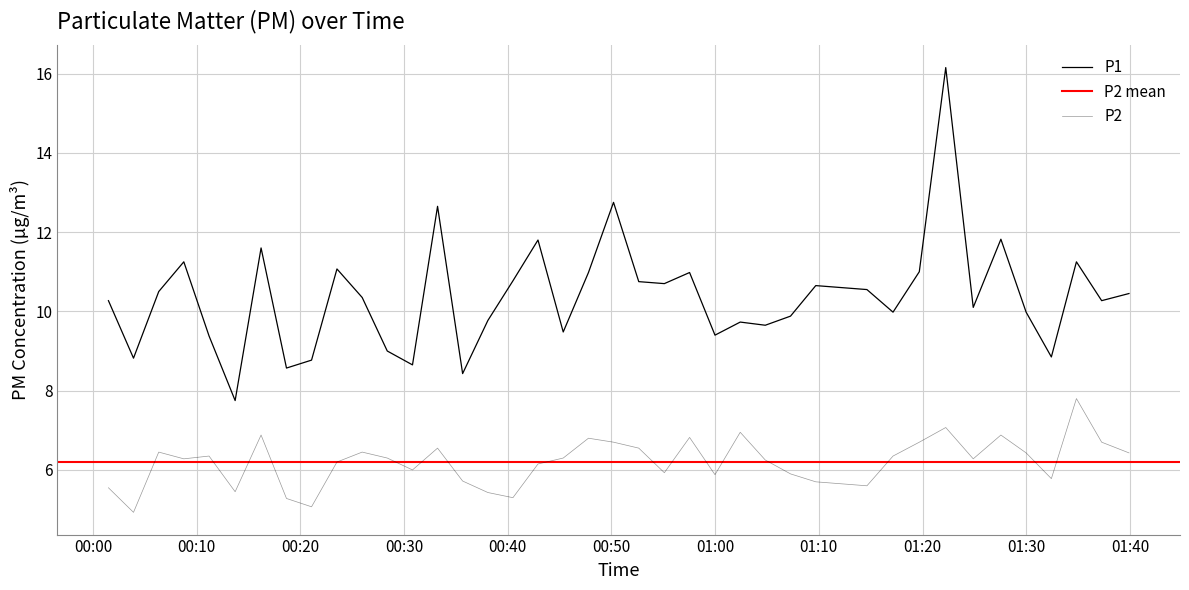

Is the value of P2 at 39 greater than the value of P1 at 29?

No